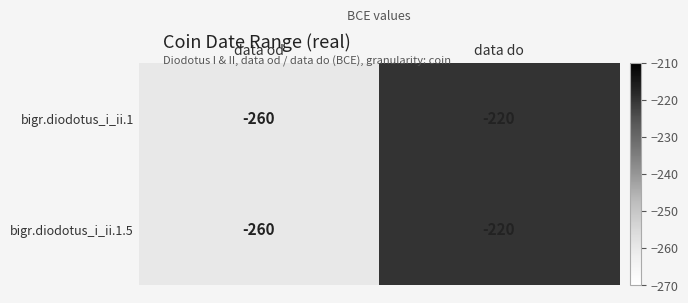

Reading left to right, what are all the values shown in this chart?

bigr.diodotus_i_ii.1: data od=-260	data do=-220
bigr.diodotus_i_ii.1.5: data od=-260	data do=-220